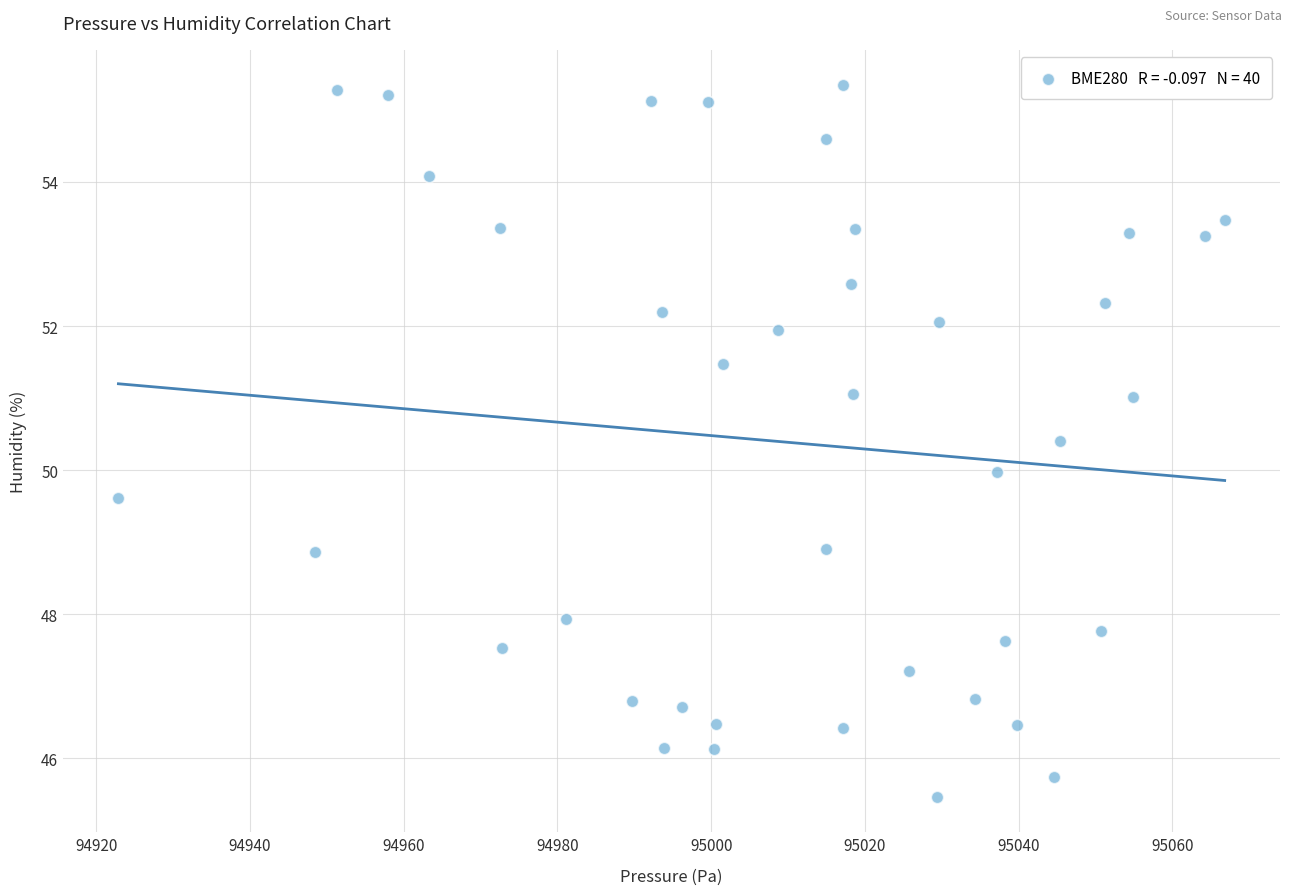

What is the range of Y values (max minus min)?

9.9